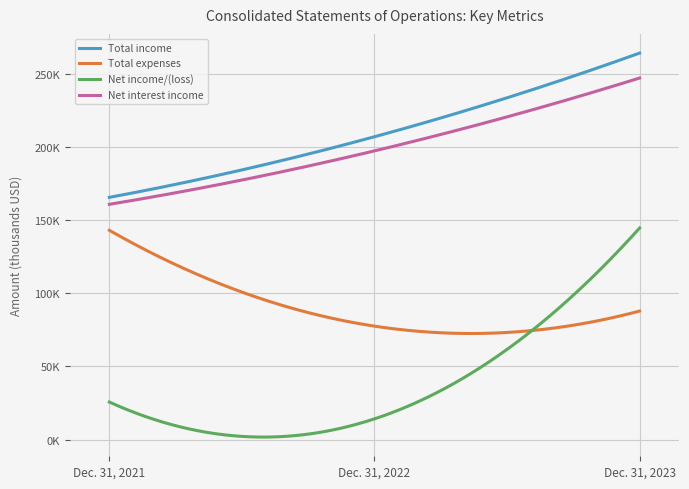

Does the chart have visible grid lines?

Yes